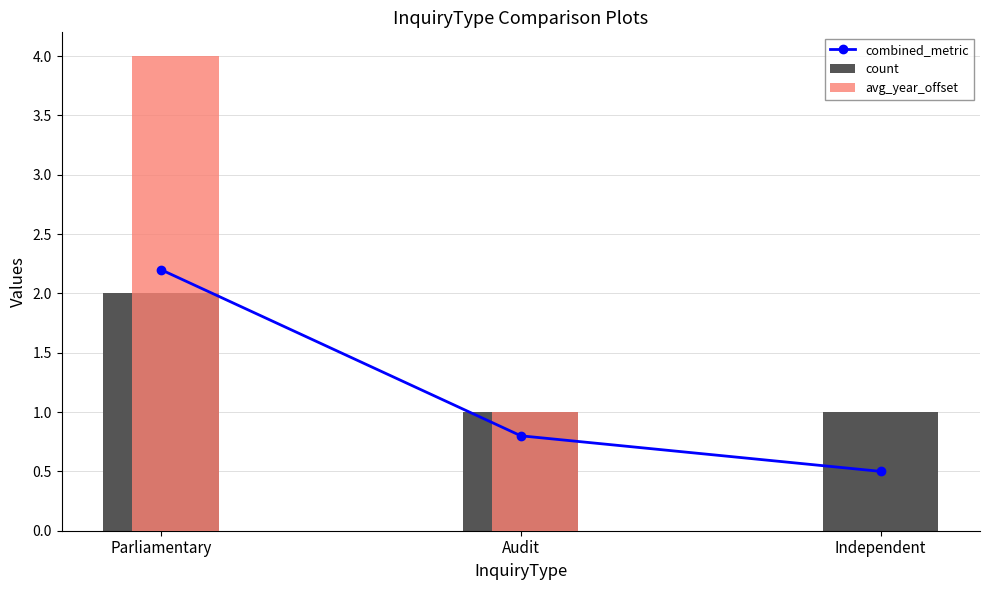

Reading left to right, transcribe all the data shown in this chart.

combined_metric: Parliamentary=2.2	Audit=0.8	Independent=0.5
count: Parliamentary=2.0	Audit=1.0	Independent=1.0
avg_year_offset: Parliamentary=4.0	Audit=1.0	Independent=0.0